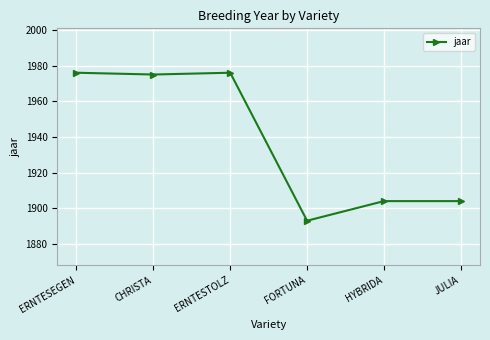

Where does the data first go above 1975?

ERNTESEGEN